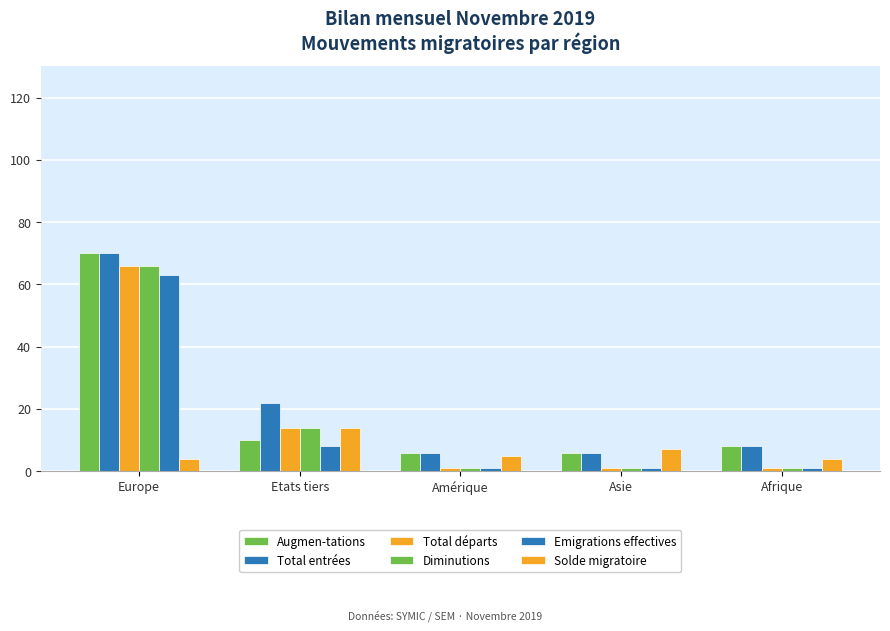

Which series has the widest spread of values?

Total départs